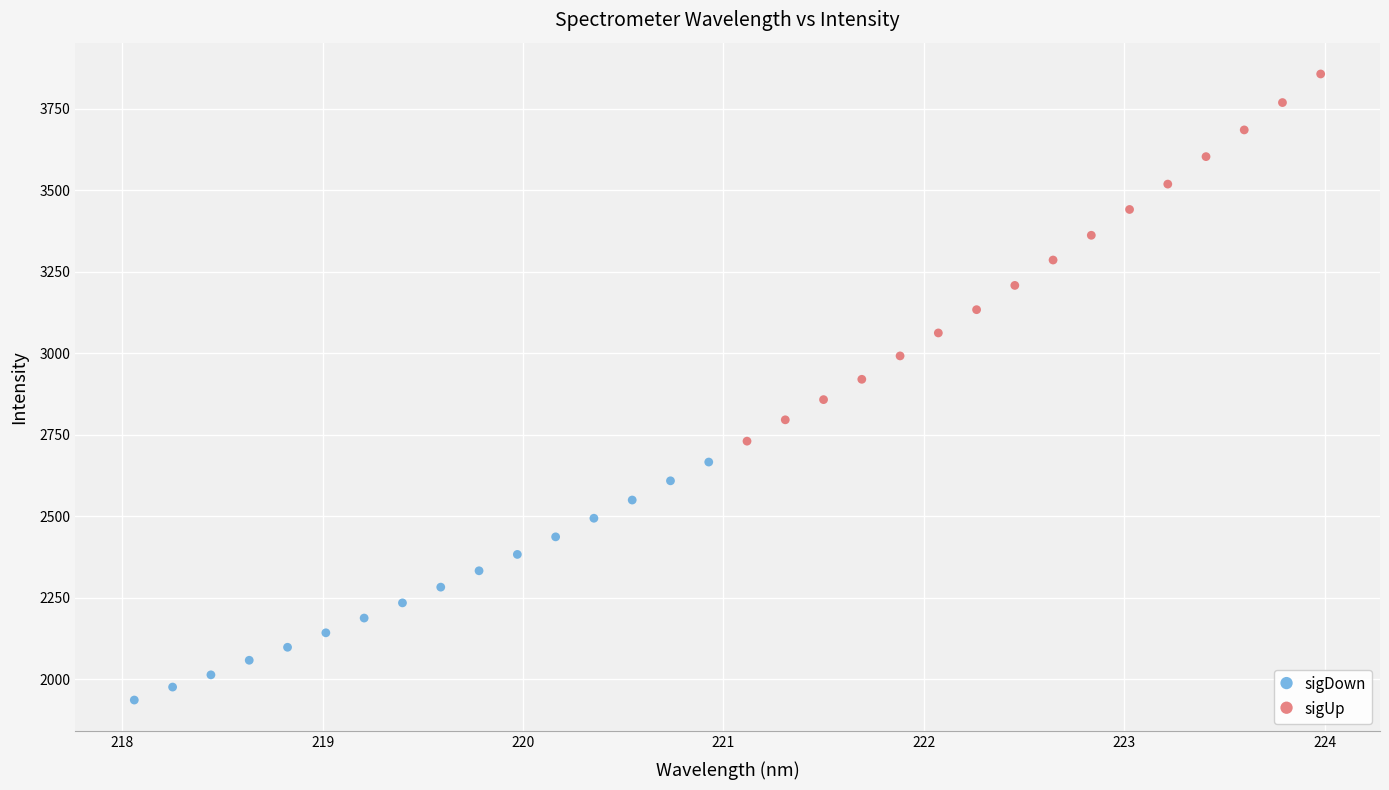

What are all the series names shown in the legend?

sigDown, sigUp